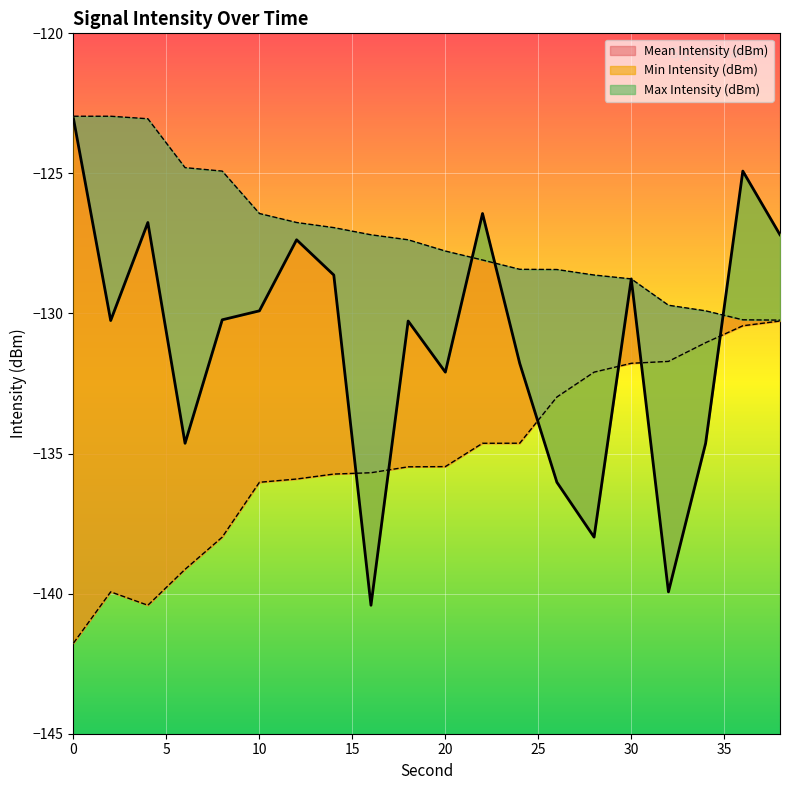

What are all the series names shown in the legend?

Mean Intensity (dBm), Min Intensity (dBm), Max Intensity (dBm)